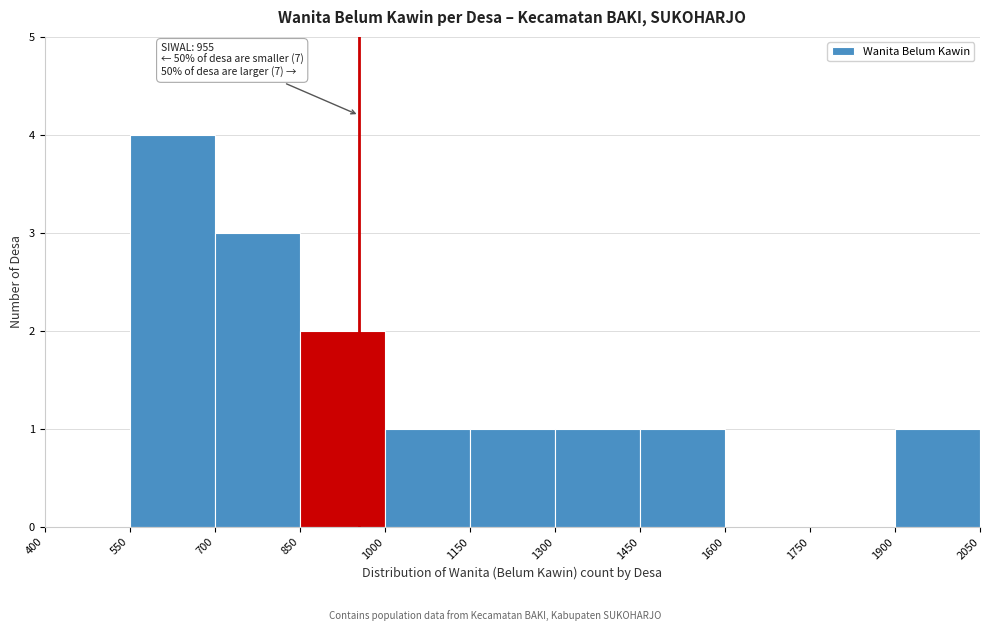

Which range on the x-axis has the tallest bar?

550 to 700